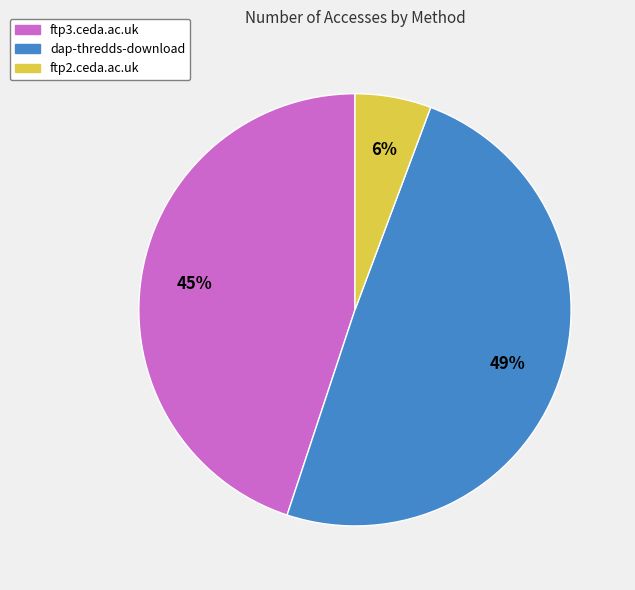

Is the sum of ftp3.ceda.ac.uk and dap-thredds-download greater than half?

Yes